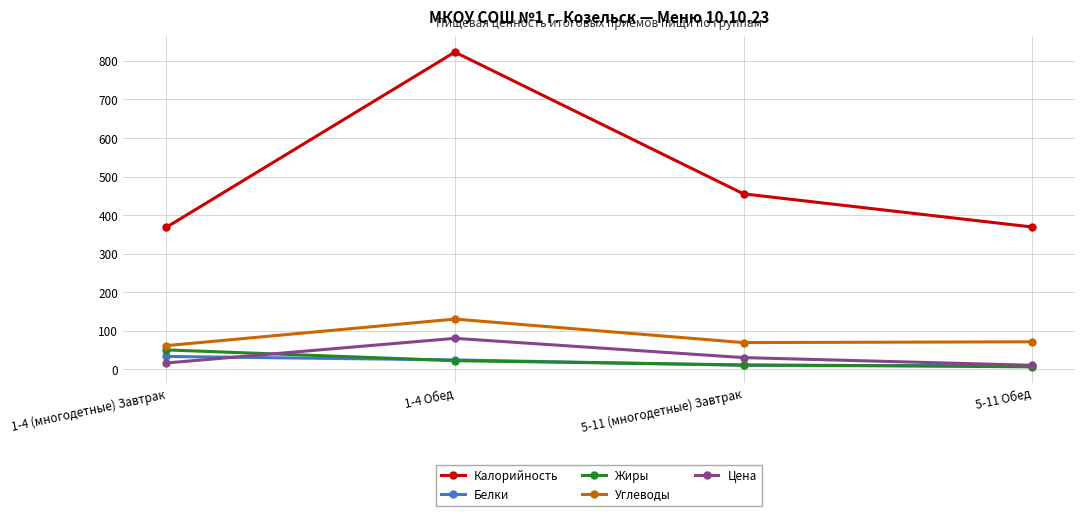

Which series has the largest range (max minus min)?

Калорийность